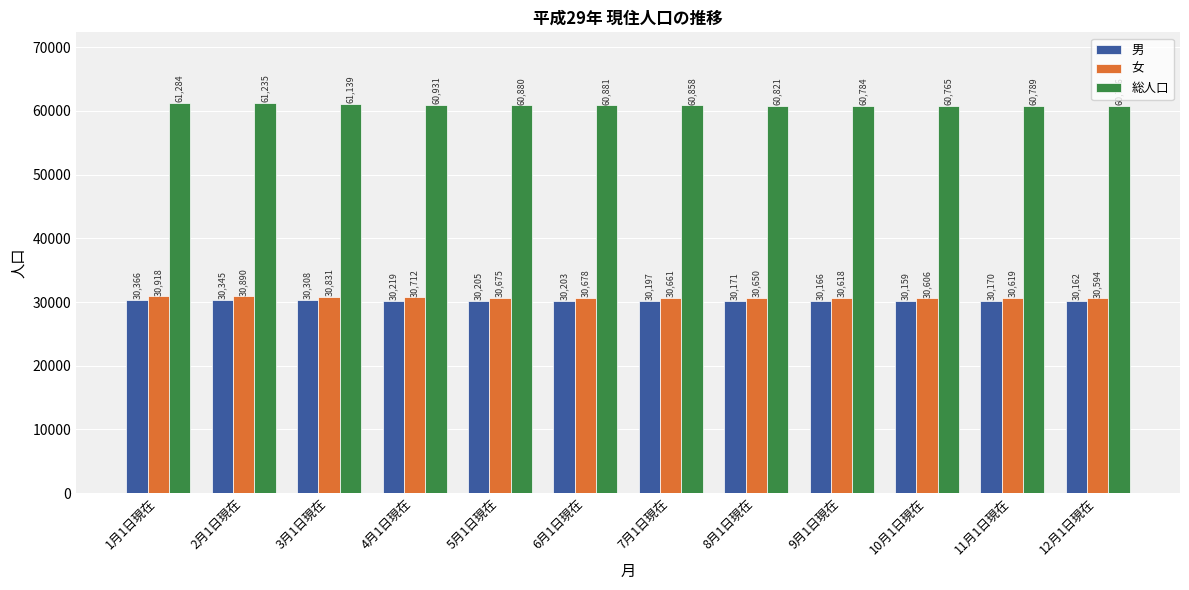

What is the total value across all series at 1月1日現在?

122568